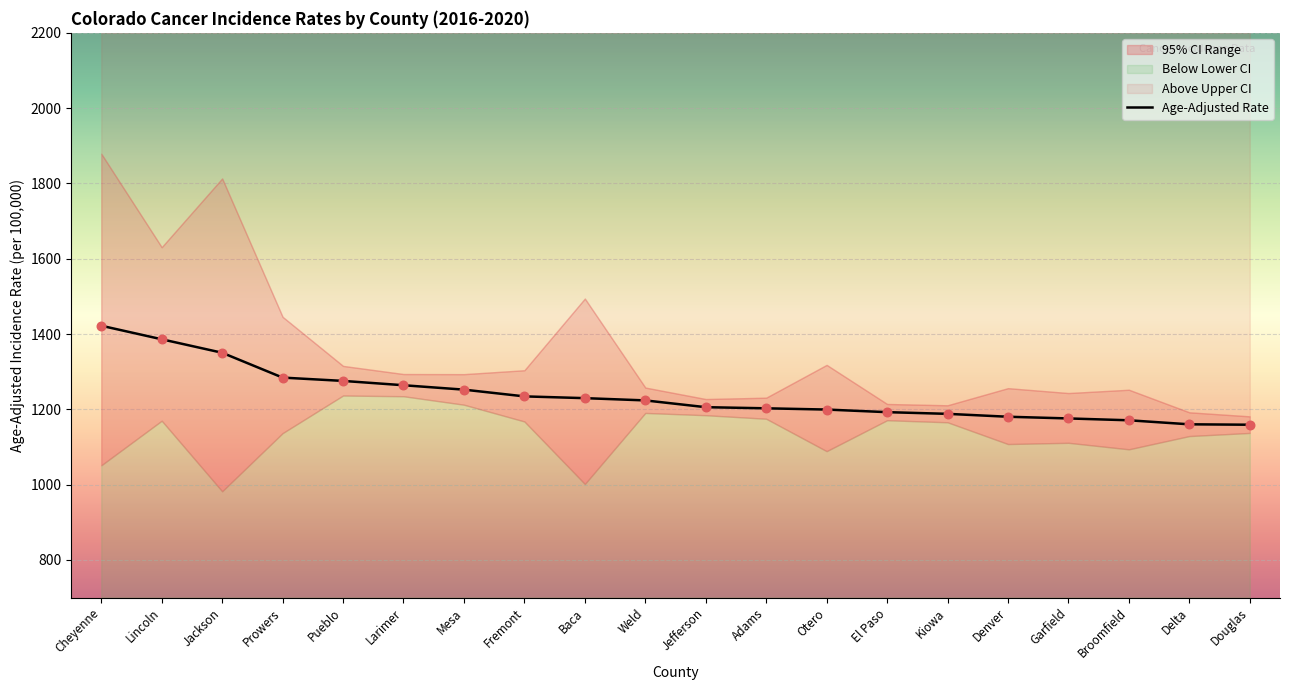

Which series reaches the minimum Y coordinate?

Lower 95% CI